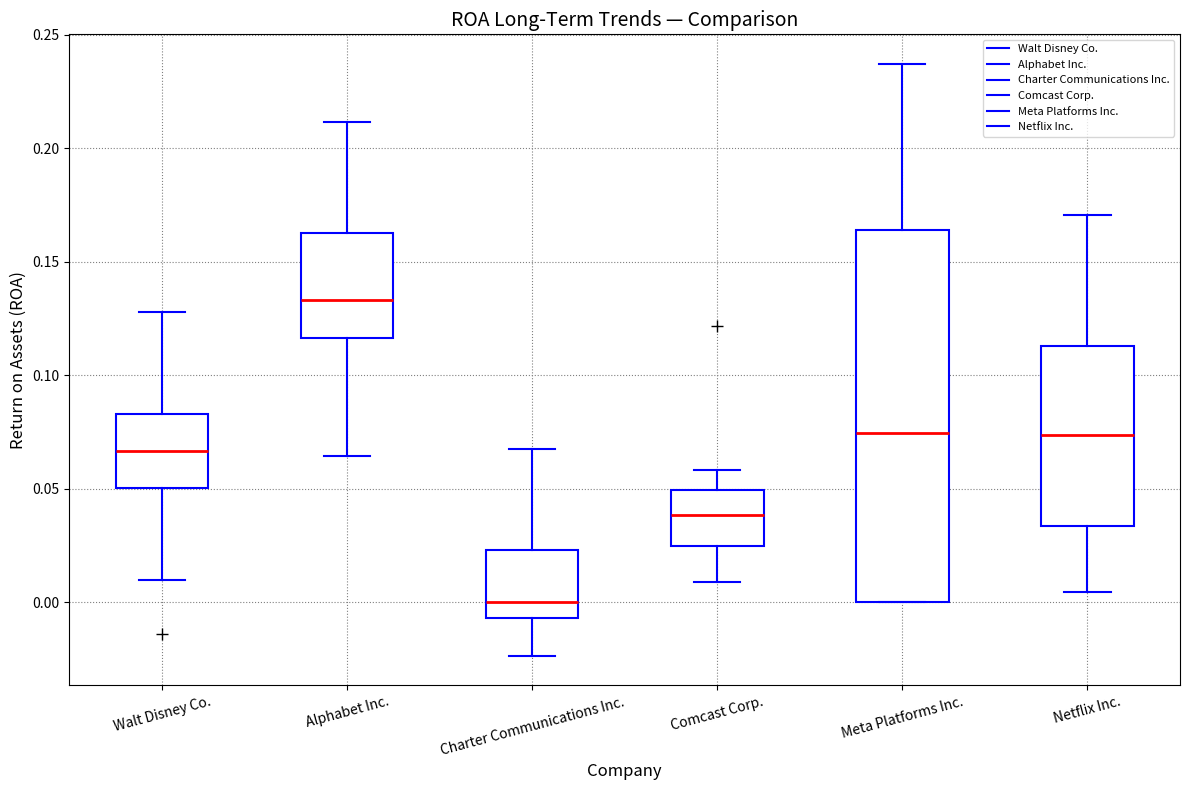

Reading left to right, read every box against the y-axis: the position of its median line, the range the box covers, and the ends of its whiskers. The values are not printed on the chart, so give them approximately, as read against the axis.

Walt Disney Co.: median 0.065, box 0.050 to 0.085, whiskers 0.010 to 0.130
Alphabet Inc.: median 0.135, box 0.115 to 0.165, whiskers 0.065 to 0.210
Charter Communications Inc.: median 0.000, box -0.005 to 0.025, whiskers -0.025 to 0.070
Comcast Corp.: median 0.040, box 0.025 to 0.050, whiskers 0.010 to 0.060
Meta Platforms Inc.: median 0.075, box 0.000 to 0.165, whiskers 0.000 to 0.235
Netflix Inc.: median 0.075, box 0.035 to 0.115, whiskers 0.005 to 0.170